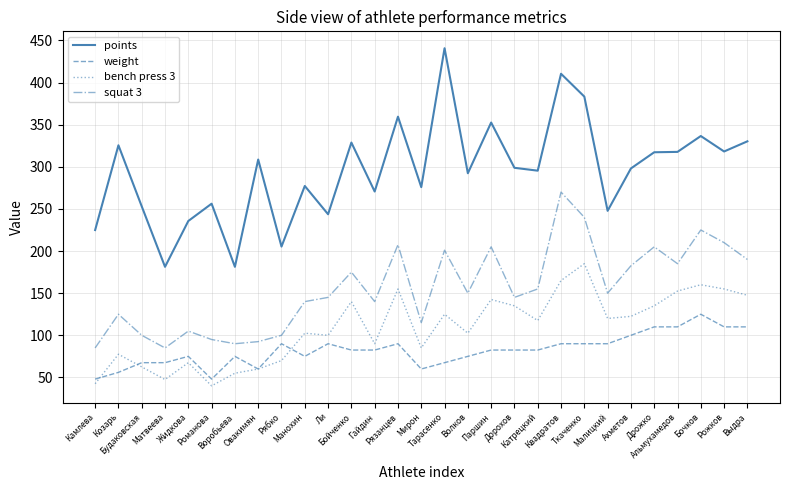

What is the minimum value for weight?

48.0